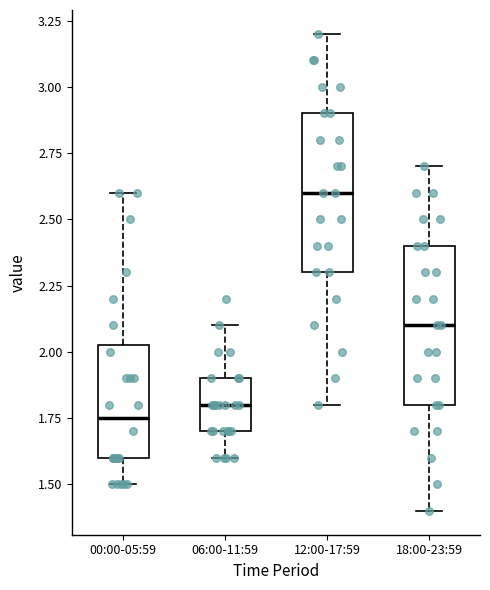

Where is the lower edge of the box for 18:00-23:59 on the y-axis? The values are not printed on the chart, so give them approximately, as read against the axis.

1.80